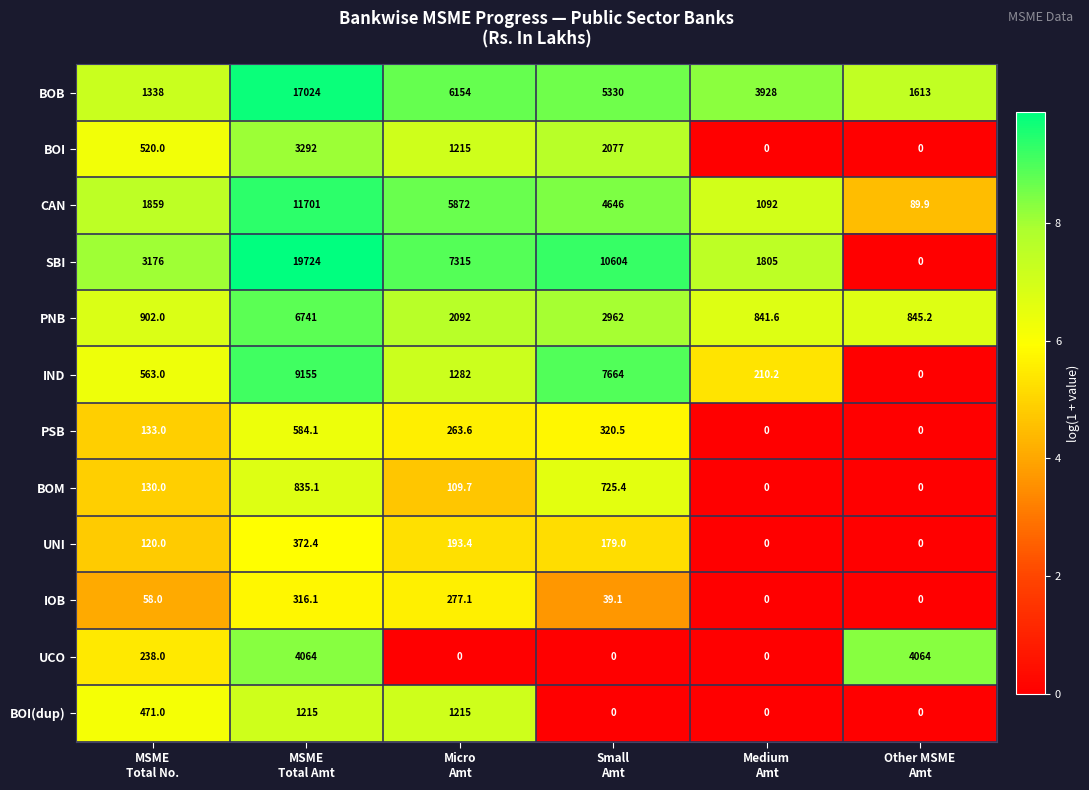

Which series has the largest range (max minus min)?

SBI